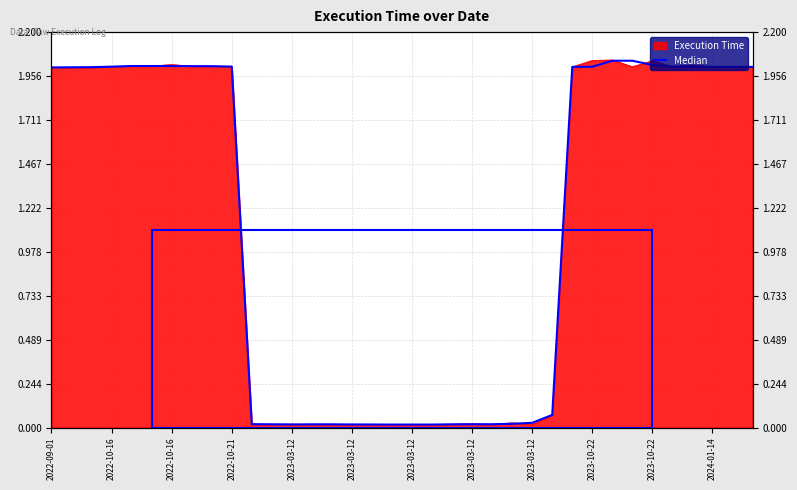

How many interior local valleys (lower than both neighbors) does the data have?

1